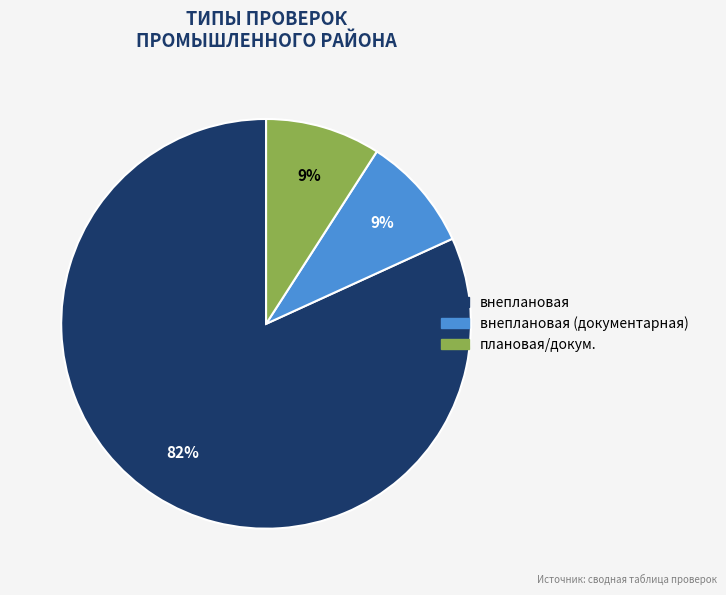

To the nearest percent, what is the difference between the largest and smallest slice percentages?

73%